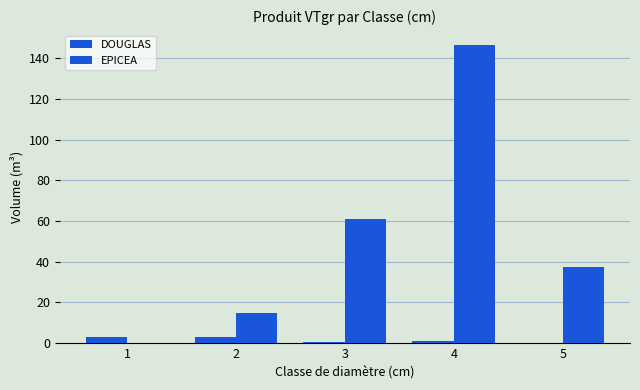

How many positive values does the EPICEA series have?

4